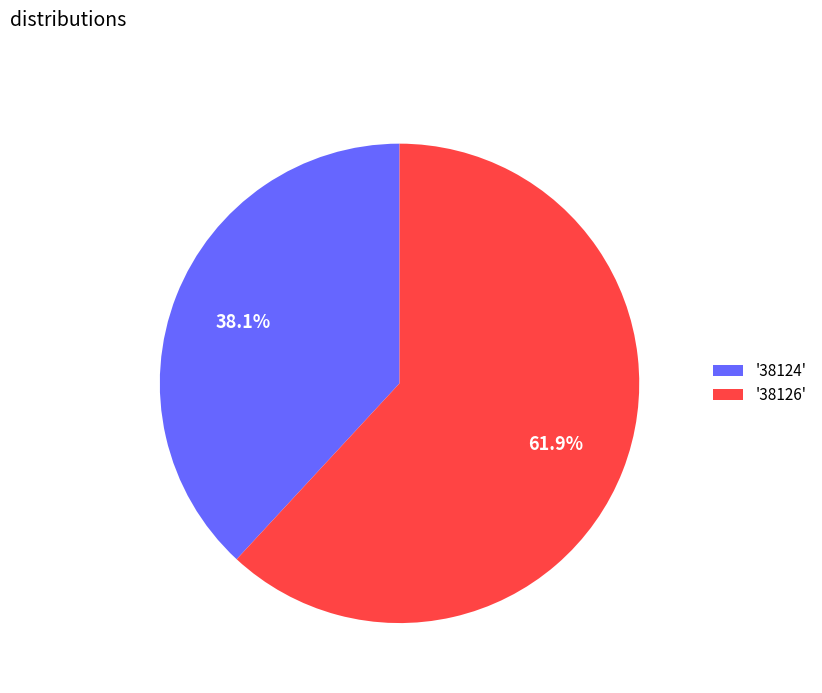

To the nearest percent, what is the average slice percentage?

50%